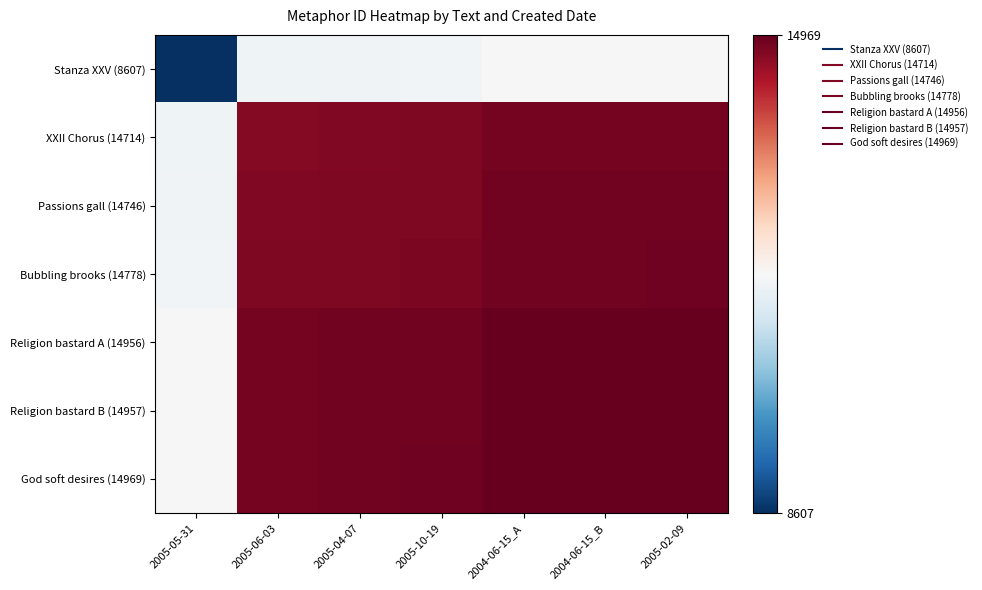

Reading right to left, what are all the values shown in this chart?

Stanza XXV (8607): 2005-02-09=11788.0	2004-06-15_B=11782.0	2004-06-15_A=11781.5	2005-10-19=11692.5	2005-04-07=11676.5	2005-06-03=11660.5	2005-05-31=8607.0
XXII Chorus (14714): 2005-02-09=14841.5	2004-06-15_B=14835.5	2004-06-15_A=14835.0	2005-10-19=14746.0	2005-04-07=14730.0	2005-06-03=14714.0	2005-05-31=11660.5
Passions gall (14746): 2005-02-09=14857.5	2004-06-15_B=14851.5	2004-06-15_A=14851.0	2005-10-19=14762.0	2005-04-07=14746.0	2005-06-03=14730.0	2005-05-31=11676.5
Bubbling brooks (14778): 2005-02-09=14873.5	2004-06-15_B=14867.5	2004-06-15_A=14867.0	2005-10-19=14778.0	2005-04-07=14762.0	2005-06-03=14746.0	2005-05-31=11692.5
Religion bastard A (14956): 2005-02-09=14962.5	2004-06-15_B=14956.5	2004-06-15_A=14956.0	2005-10-19=14867.0	2005-04-07=14851.0	2005-06-03=14835.0	2005-05-31=11781.5
Religion bastard B (14957): 2005-02-09=14963.0	2004-06-15_B=14957.0	2004-06-15_A=14956.5	2005-10-19=14867.5	2005-04-07=14851.5	2005-06-03=14835.5	2005-05-31=11782.0
God soft desires (14969): 2005-02-09=14969.0	2004-06-15_B=14963.0	2004-06-15_A=14962.5	2005-10-19=14873.5	2005-04-07=14857.5	2005-06-03=14841.5	2005-05-31=11788.0